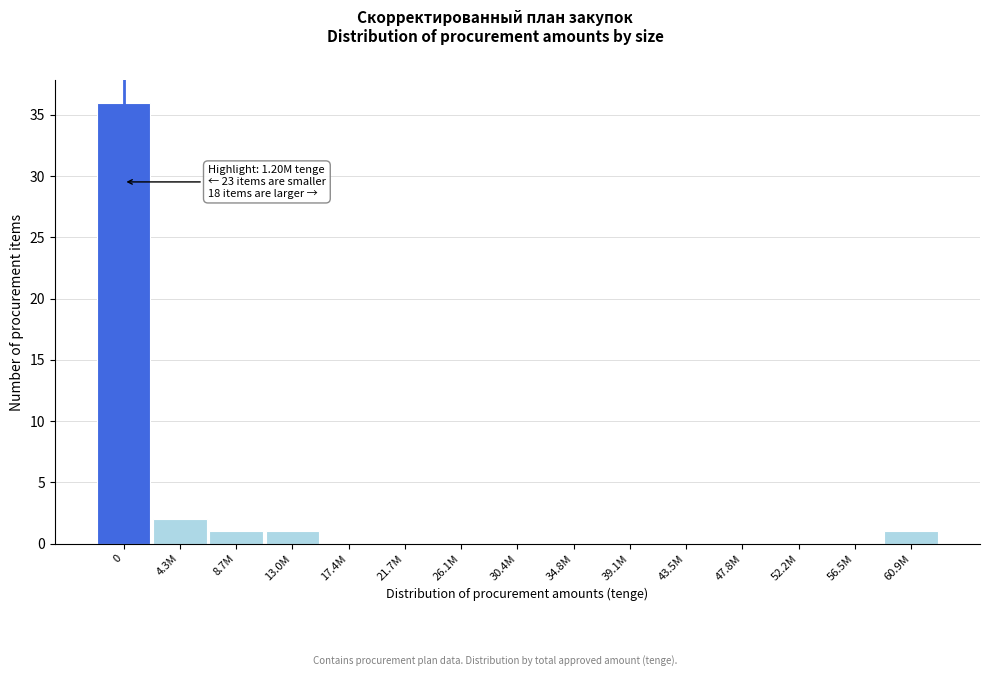

Reading left to right, extract all data points from this chart.

0=36	4.3M=2	8.7M=1	13.0M=1	17.4M=0	21.7M=0	26.1M=0	30.4M=0	34.8M=0	39.1M=0	43.5M=0	47.8M=0	52.2M=0	56.5M=0	60.9M=1